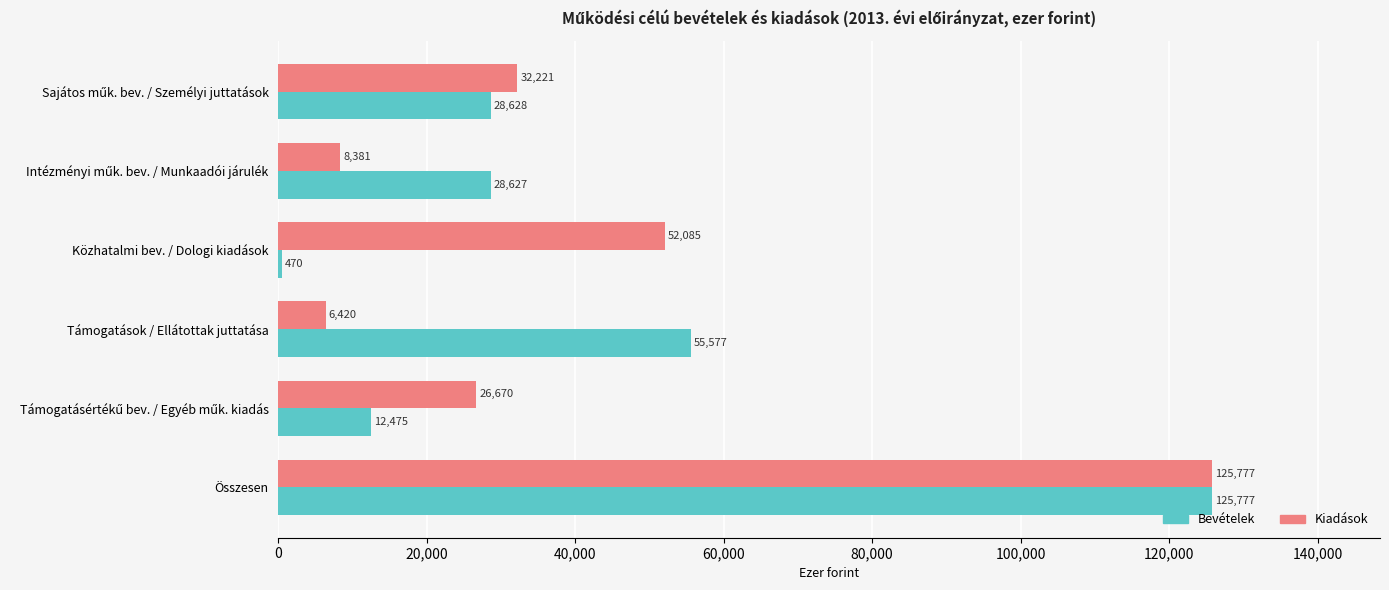

Is it true that Bevételek equals 82230 at Támogatások / Ellátottak juttatása?

False